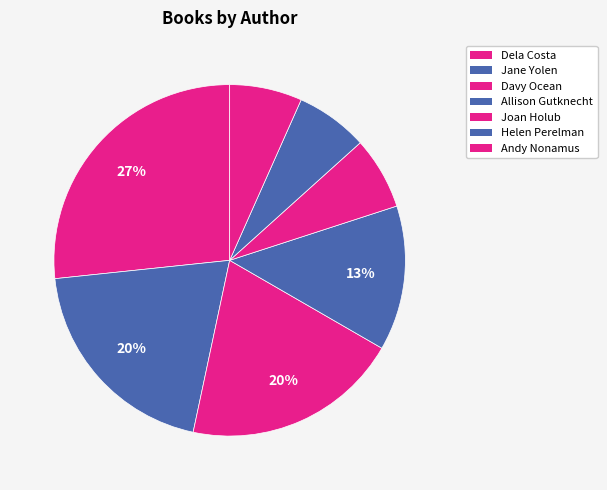

How many slices are in this pie chart?

7